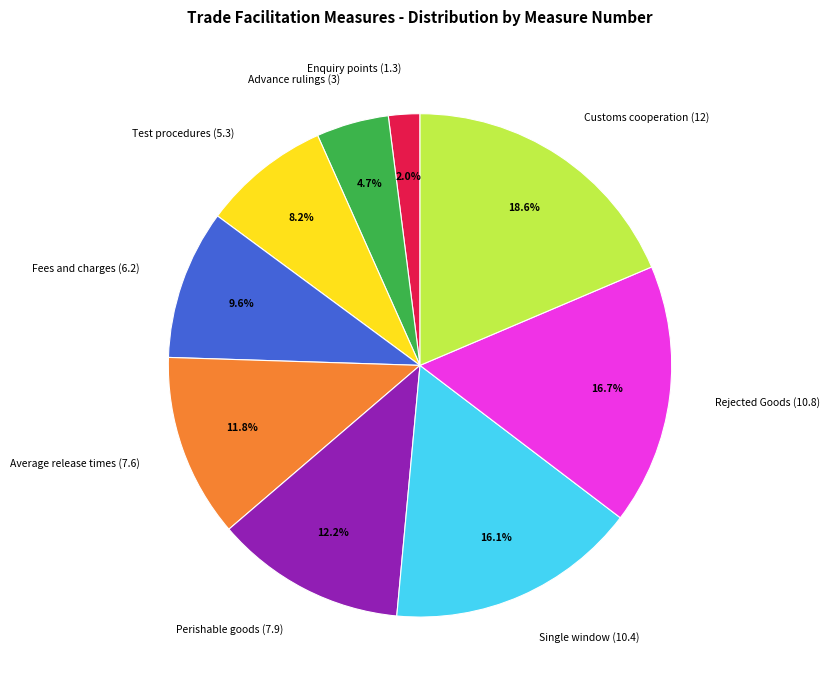

Is it true that Customs cooperation (12) is 30% of the pie?

False